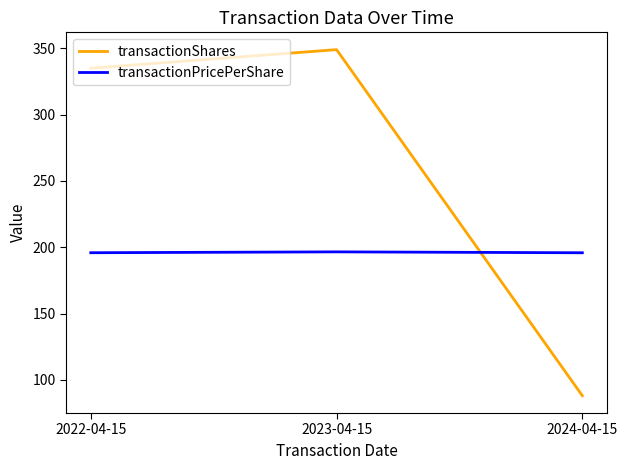

The value of transactionPricePerShare at 2023-04-15 is 196.5. True or false?

True